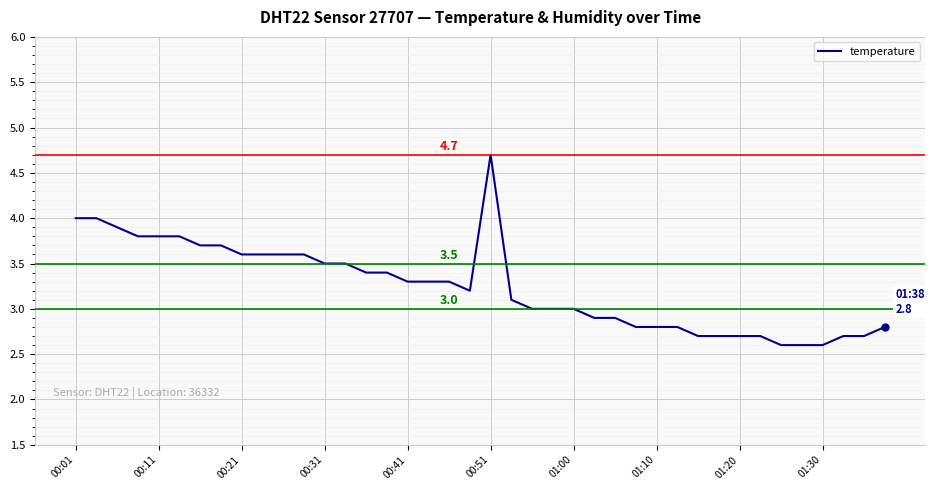

What is the greatest value displayed?

4.7